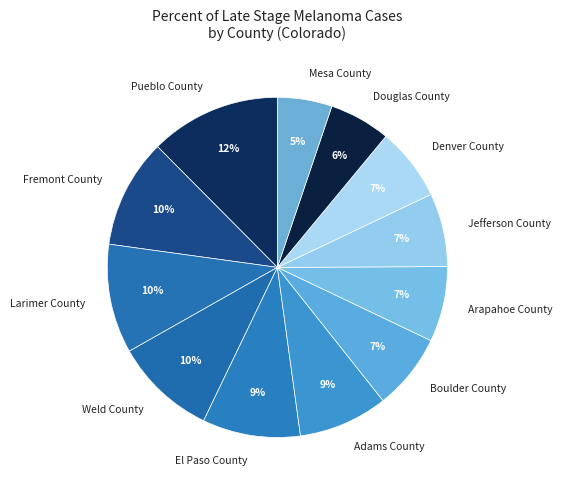

Is there a majority slice in this chart?

No